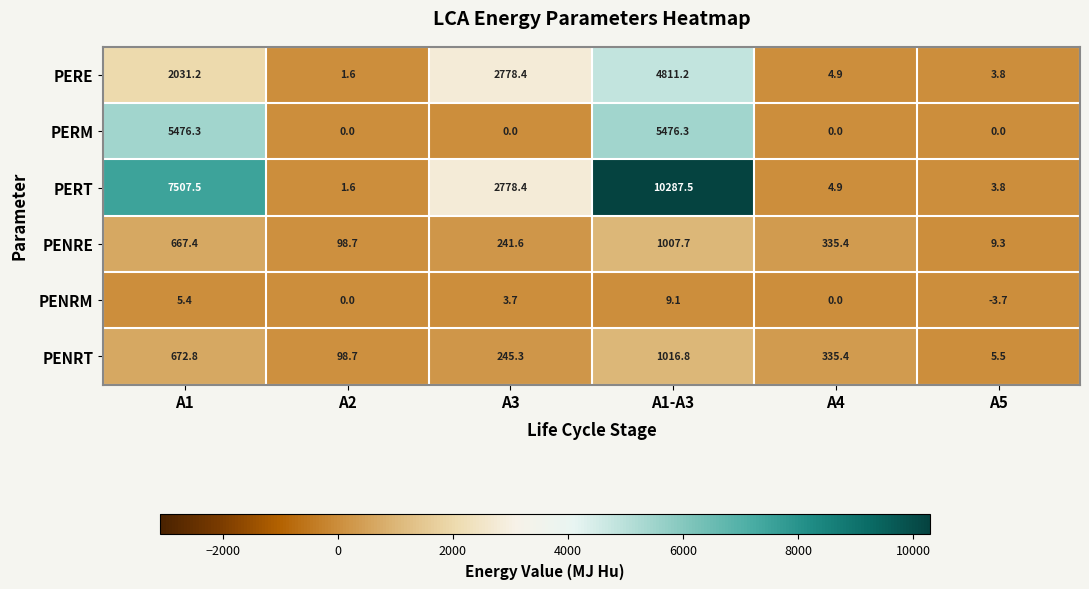

Rank the categories by PENRE value from lowest to highest.

A5, A2, A3, A4, A1, A1-A3